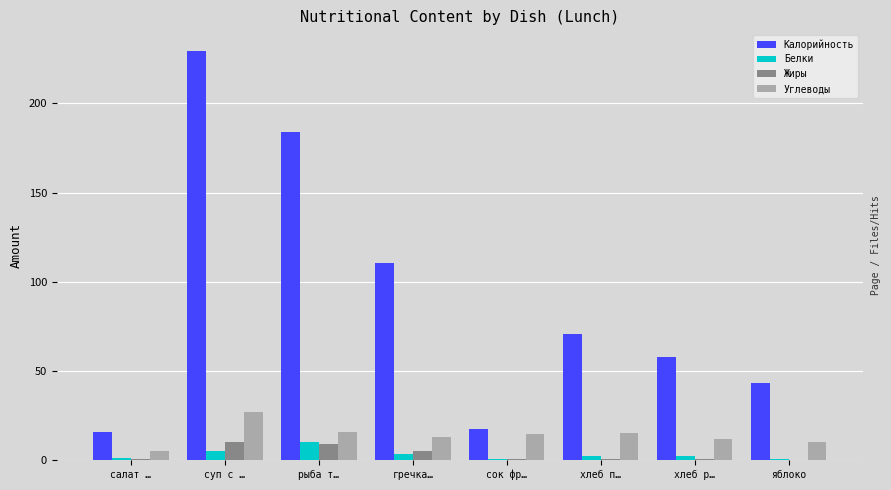

What are all the series names shown in the legend?

Калорийность, Белки, Жиры, Углеводы